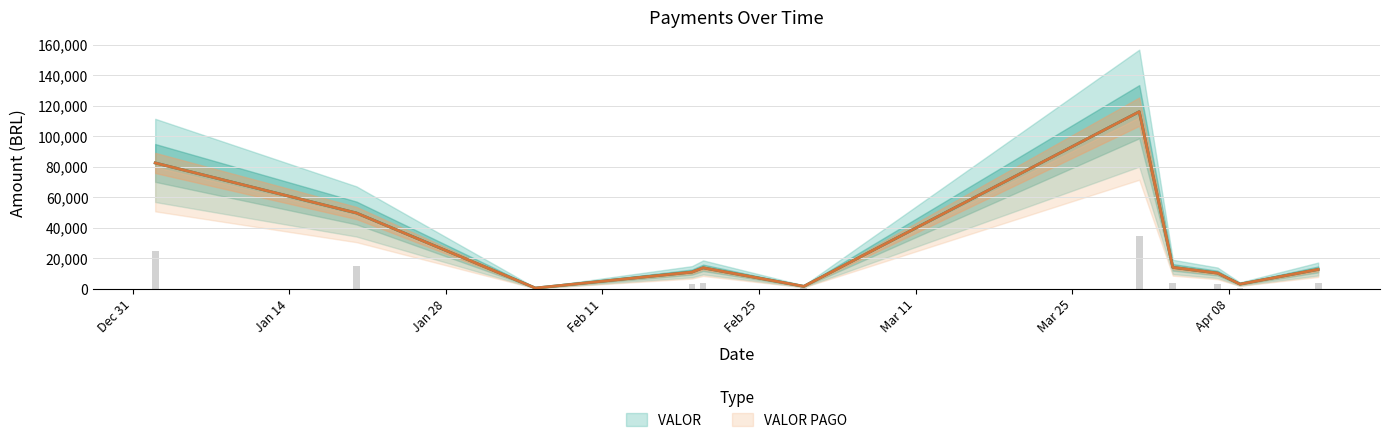

What value does the VALOR PAGO series have at 23?

6568.8